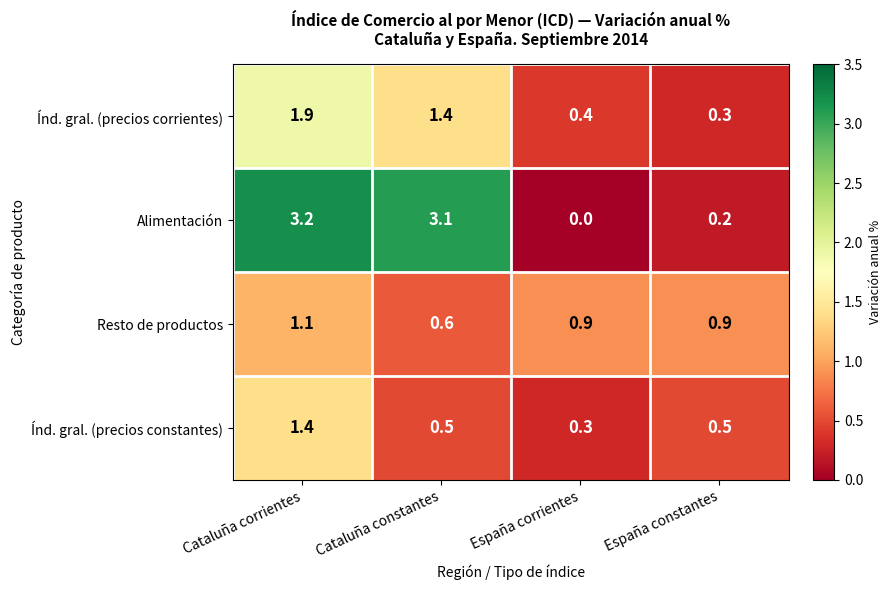

What is the greatest value displayed?

3.2